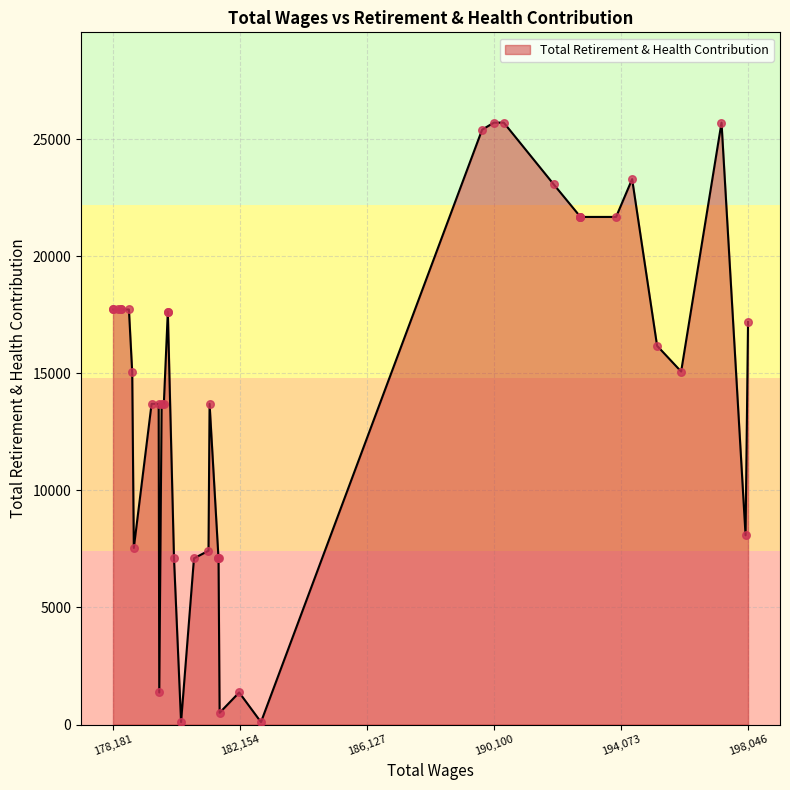

Between 179771.0 and 179896.0, which is larger?

179896.0